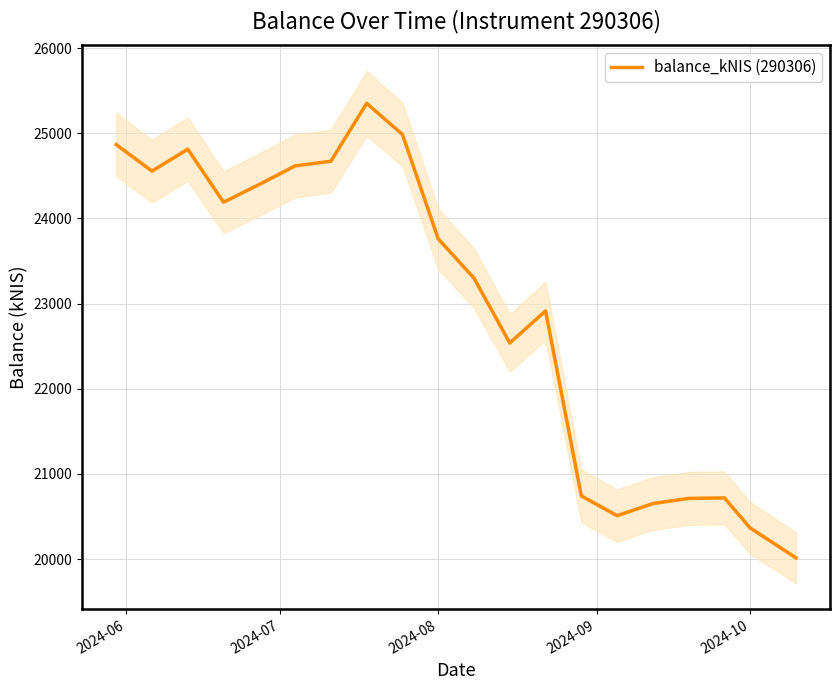

What is the lowest value of the balance_kNIS (290306) series?

20014.2